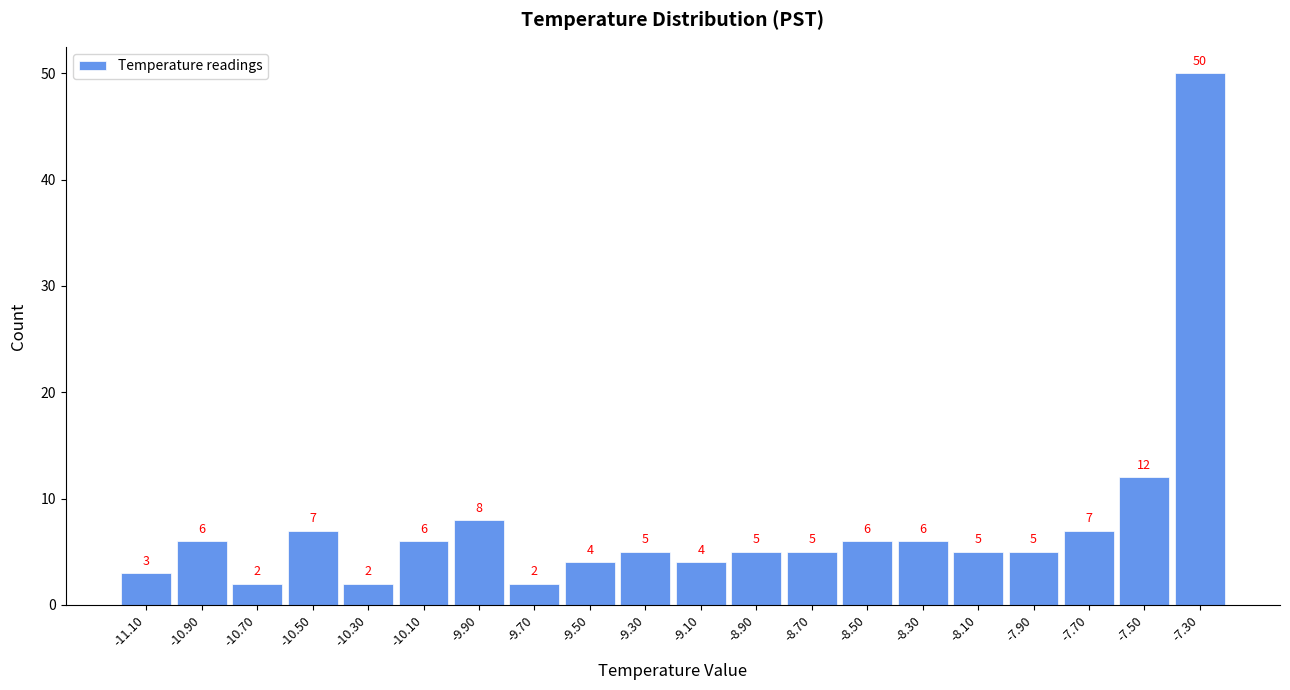

Over which range of the x-axis is the bar tallest?

-7.4 to -7.2